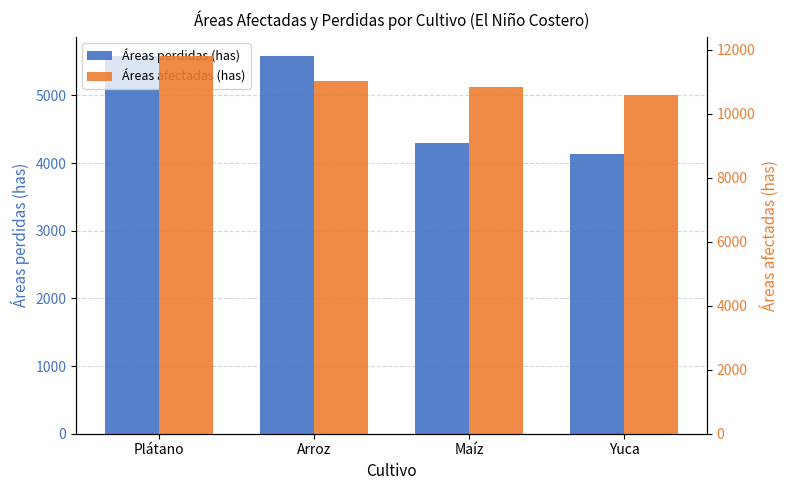

The value of Áreas perdidas (has) at Maíz is 4292.0. True or false?

True